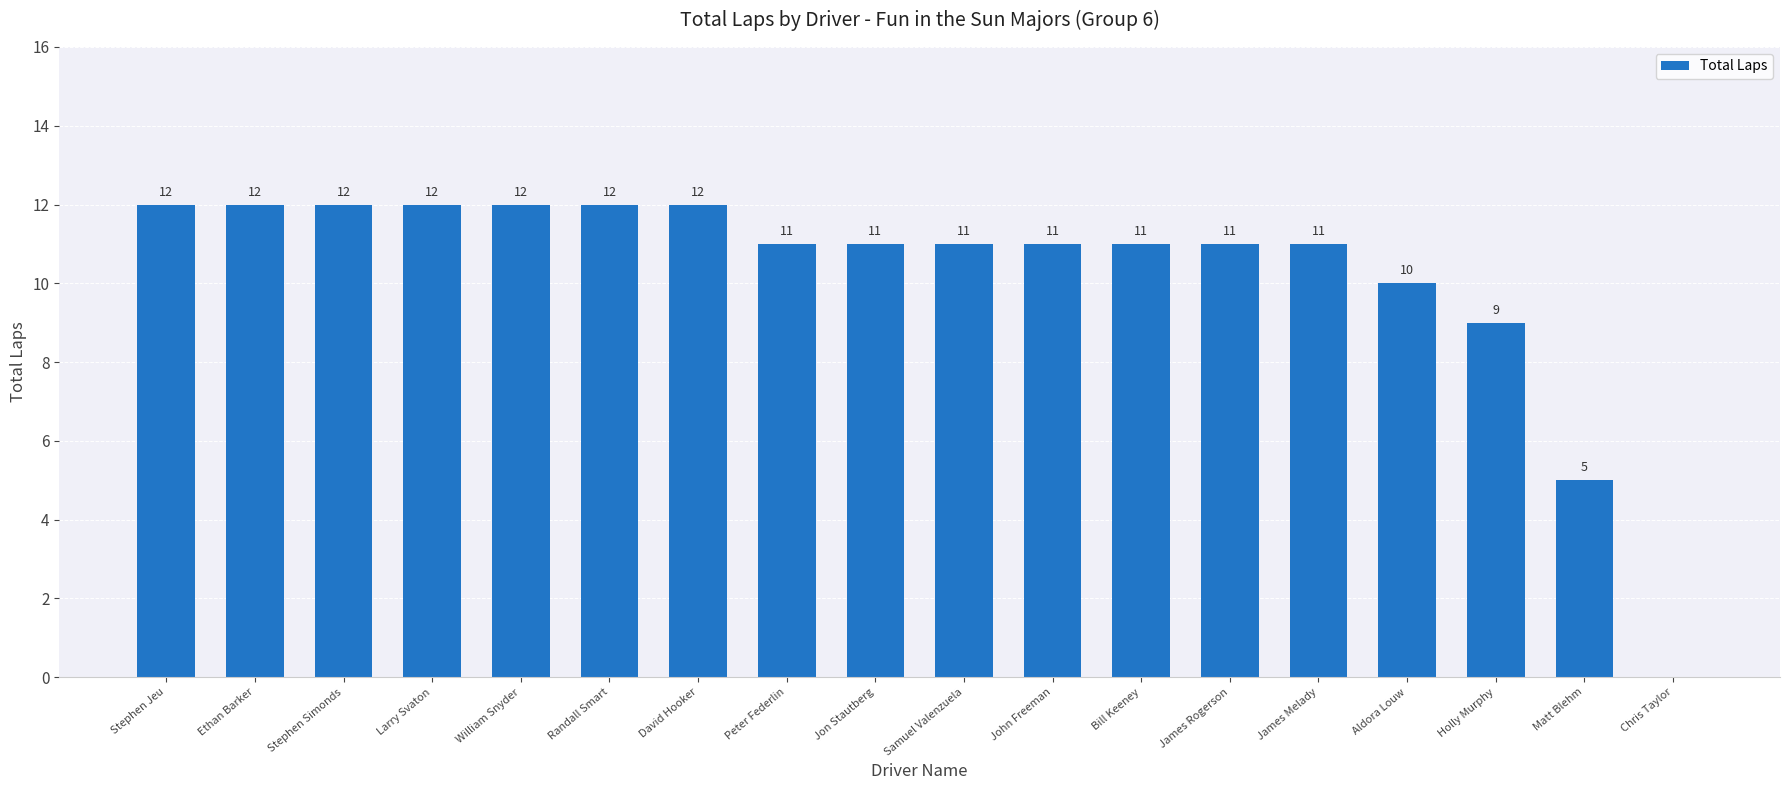

True or false: the data shows 18 at Peter Federlin.

False